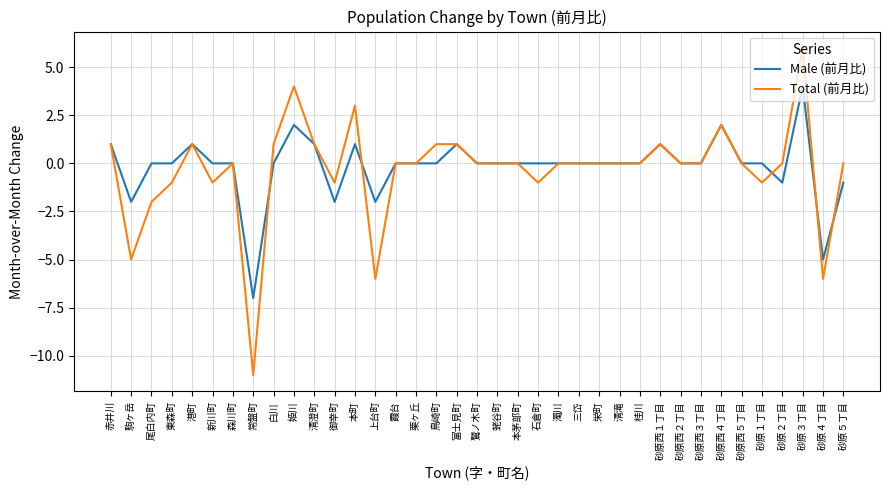

What are all the series names shown in the legend?

Male (前月比), Total (前月比)